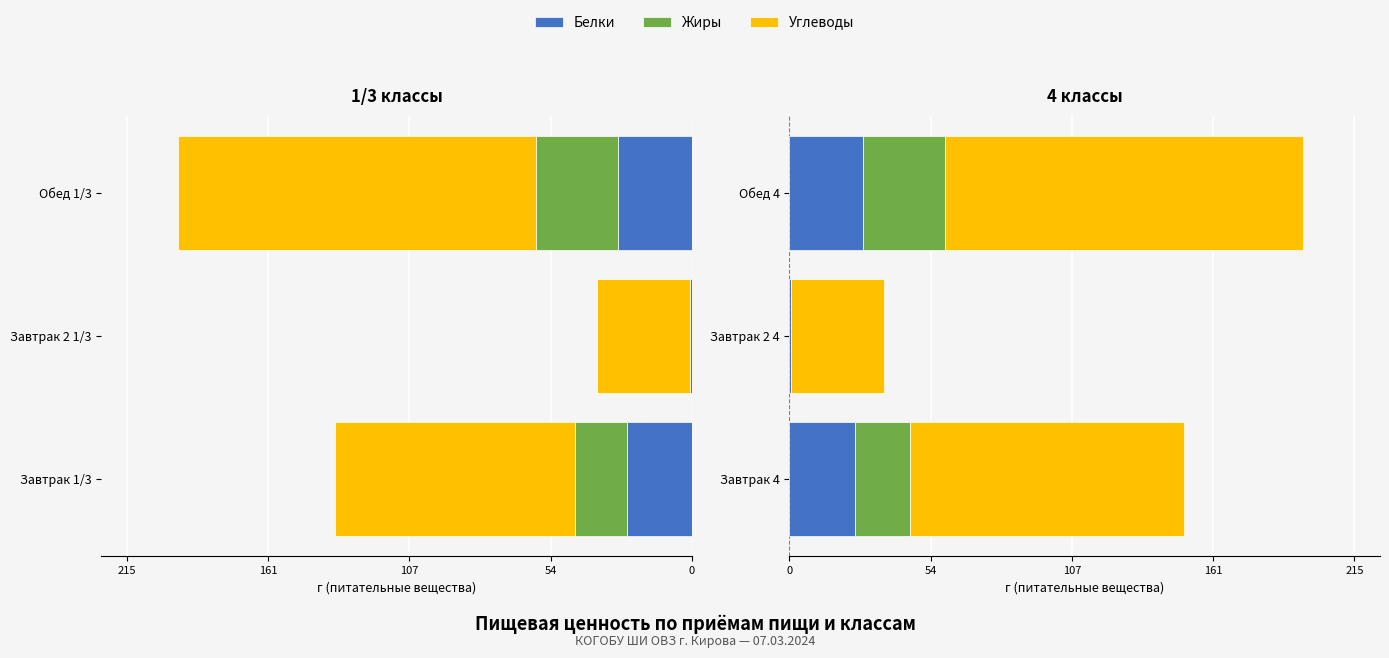

What is the value of the Жиры bar at the 3rd from the left?

31.3